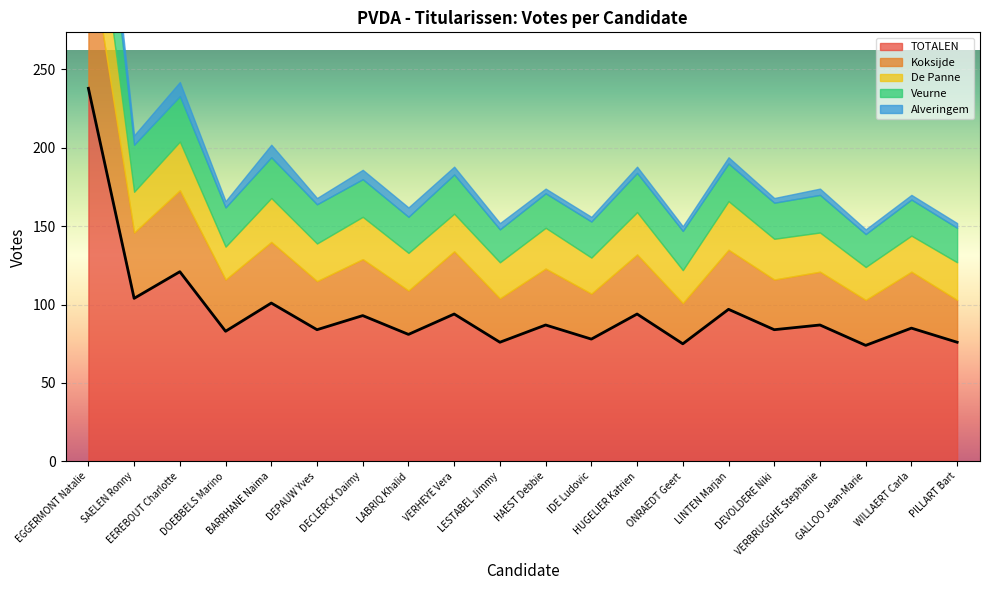

True or false: Veurne and Koksijde cross at least once.

False